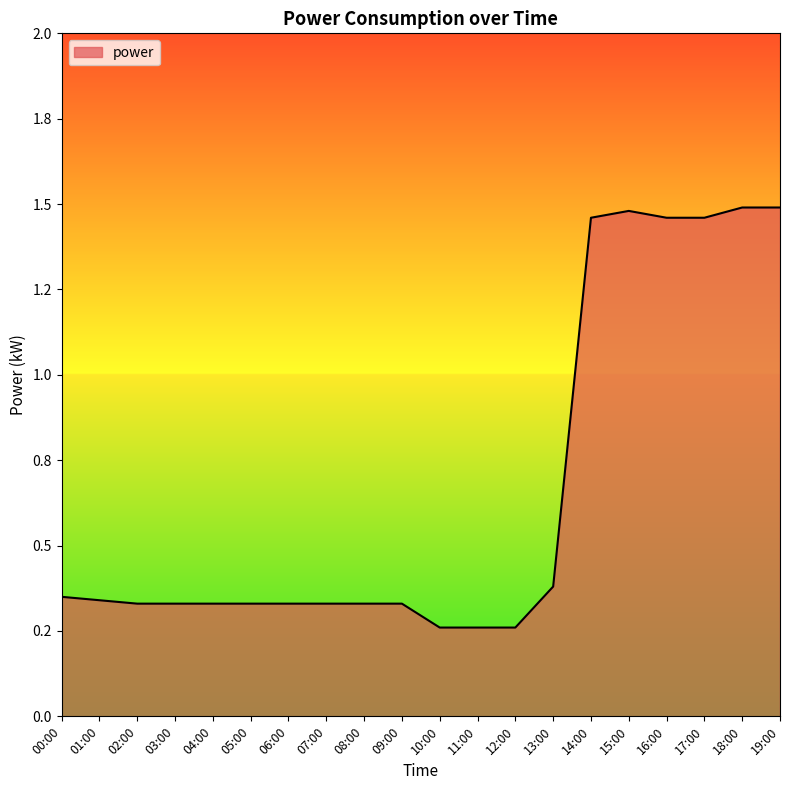

What is the label of the 8th point from the right?

12:00